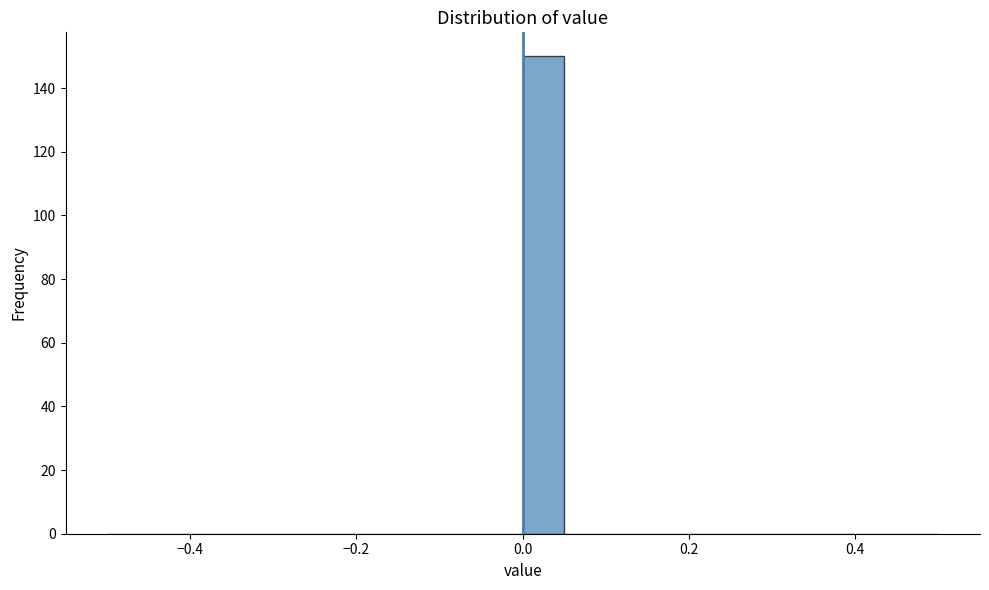

Around what value on the x-axis is the tallest bar? Give the approximate position of its centre, as read against the axis.

0.02